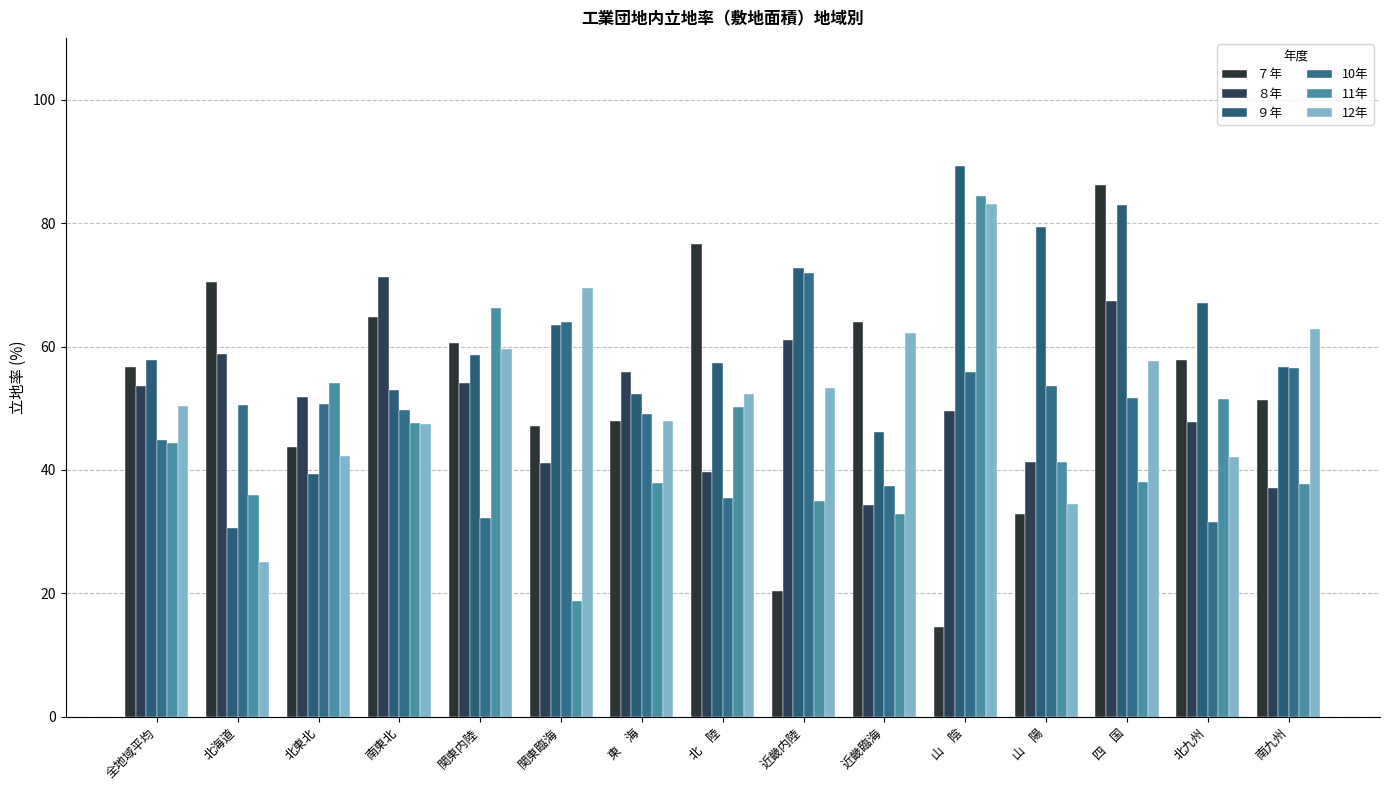

Rank the series at 北海道 from highest to lowest value.

７年, ８年, 10年, 11年, ９年, 12年